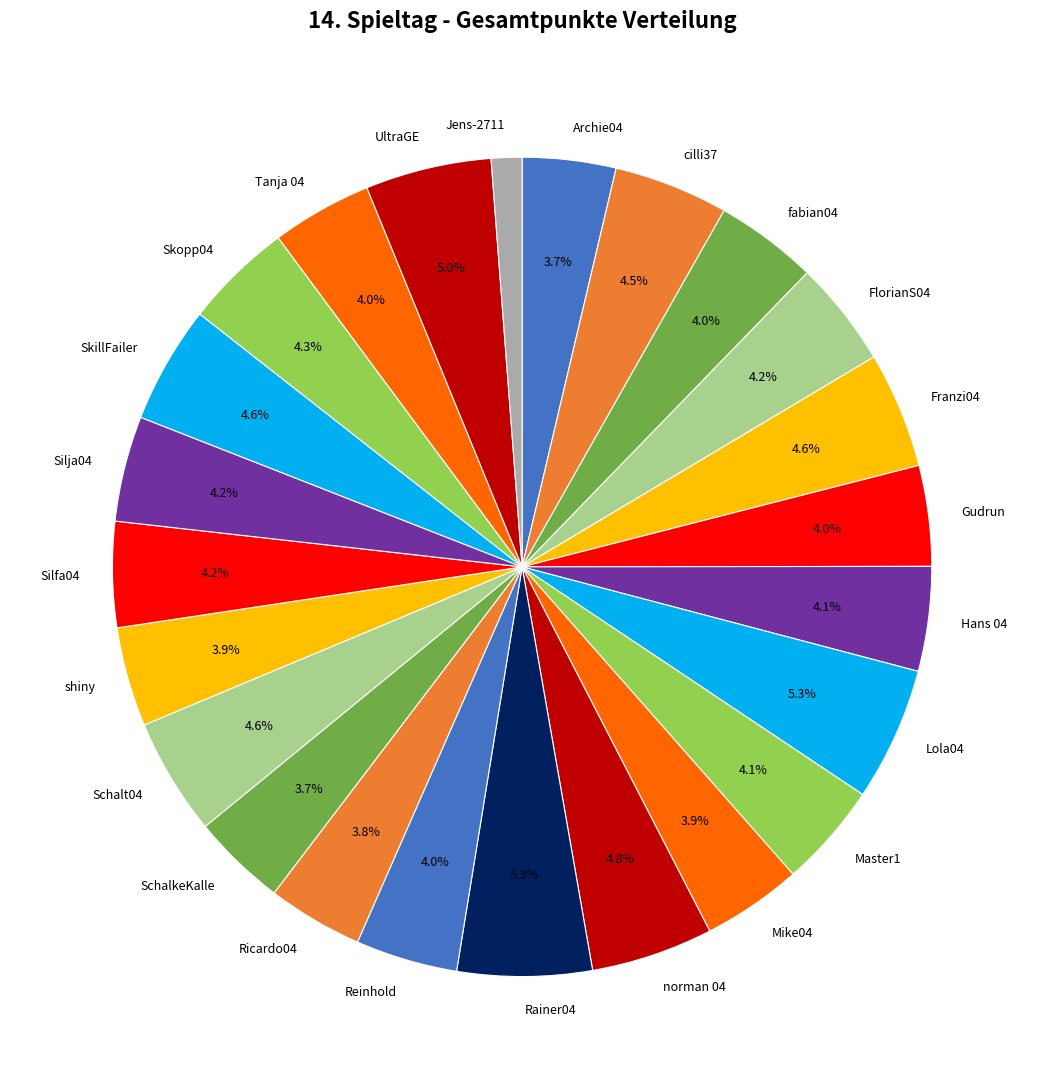

True or false: Tanja 04 accounts for 11% of the total.

False